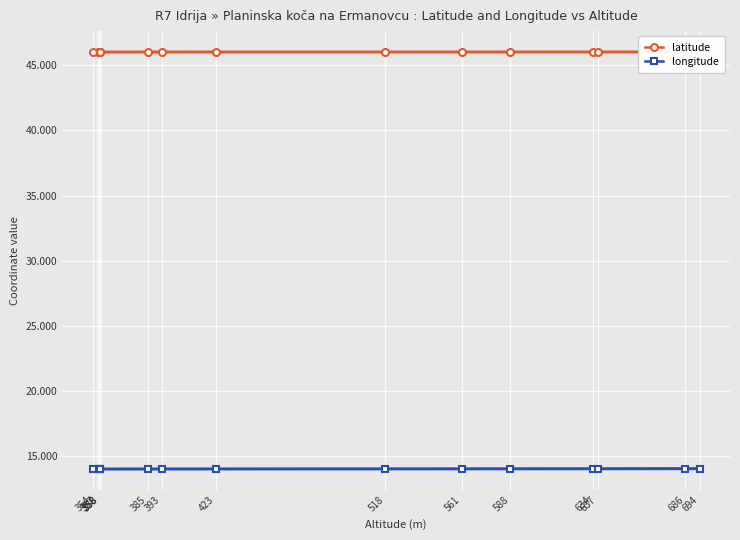

At which category does the chart reach its peak across all series?

694